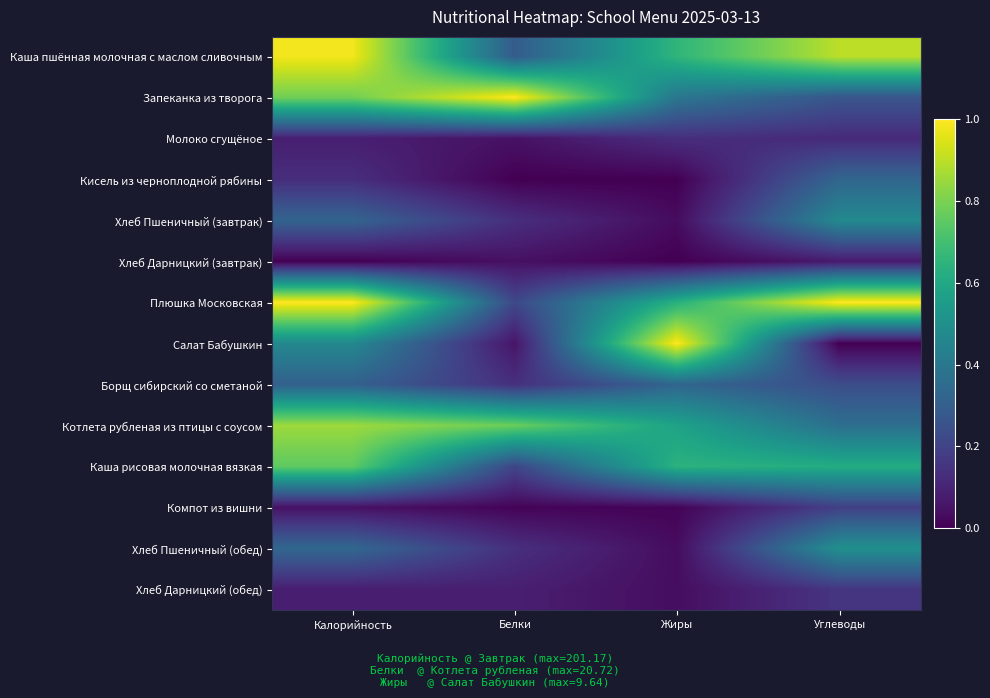

At how many categories does at least one series exceed 0?

4